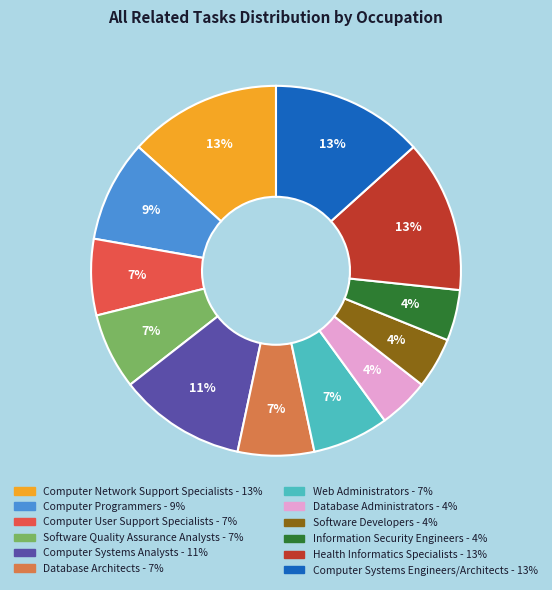

To the nearest percent, what is the combined percentage of Computer User Support Specialists and Computer Network Support Specialists?

20%